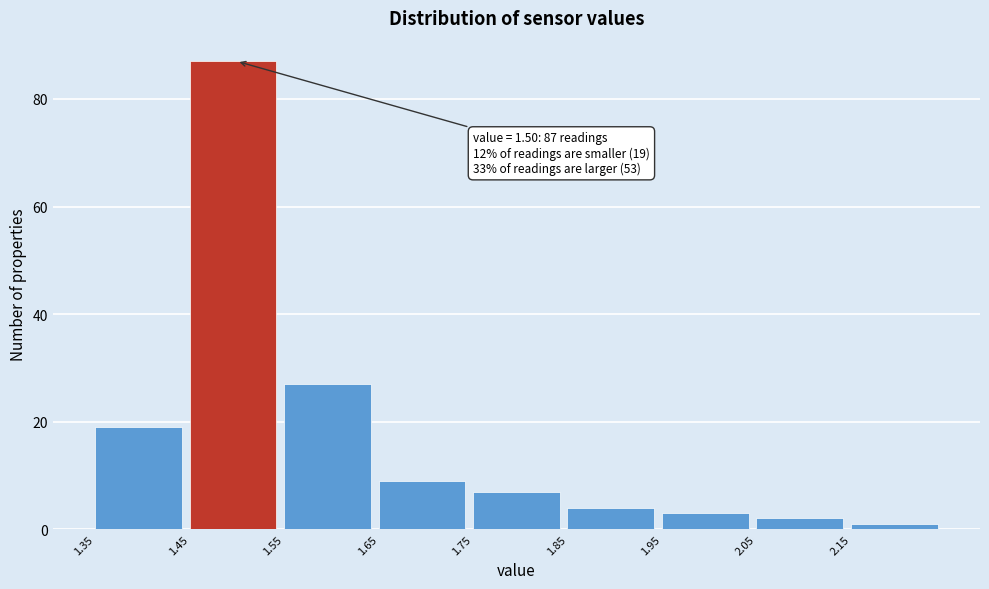

Which range on the x-axis has the tallest bar?

1.45 to 1.55